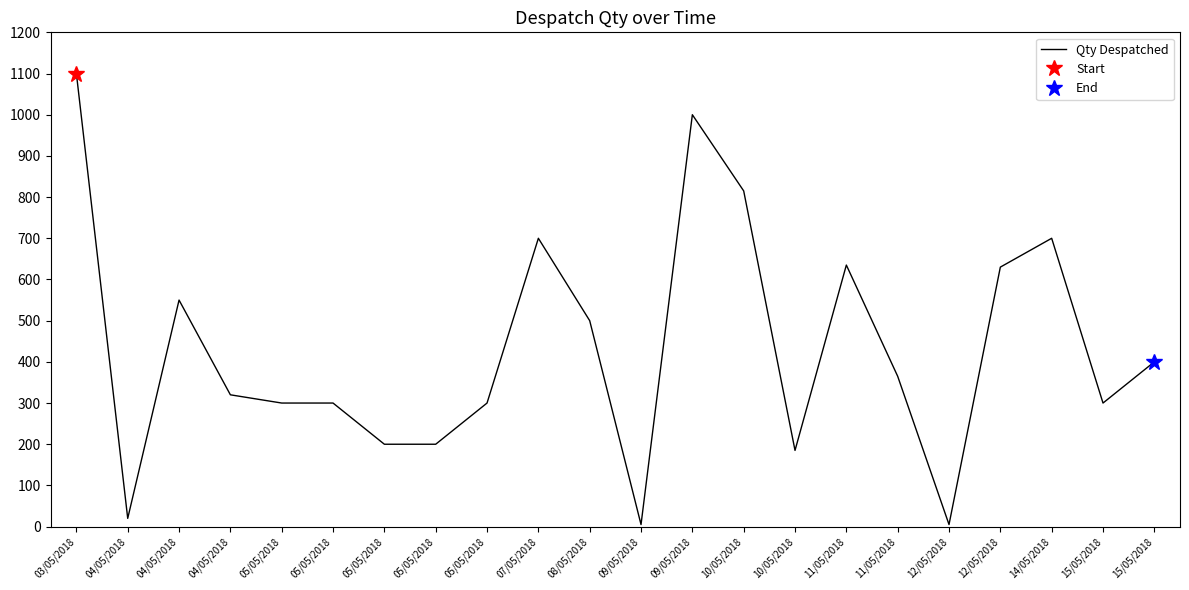

At which category does the data reach its first local peak?

04/05/2018